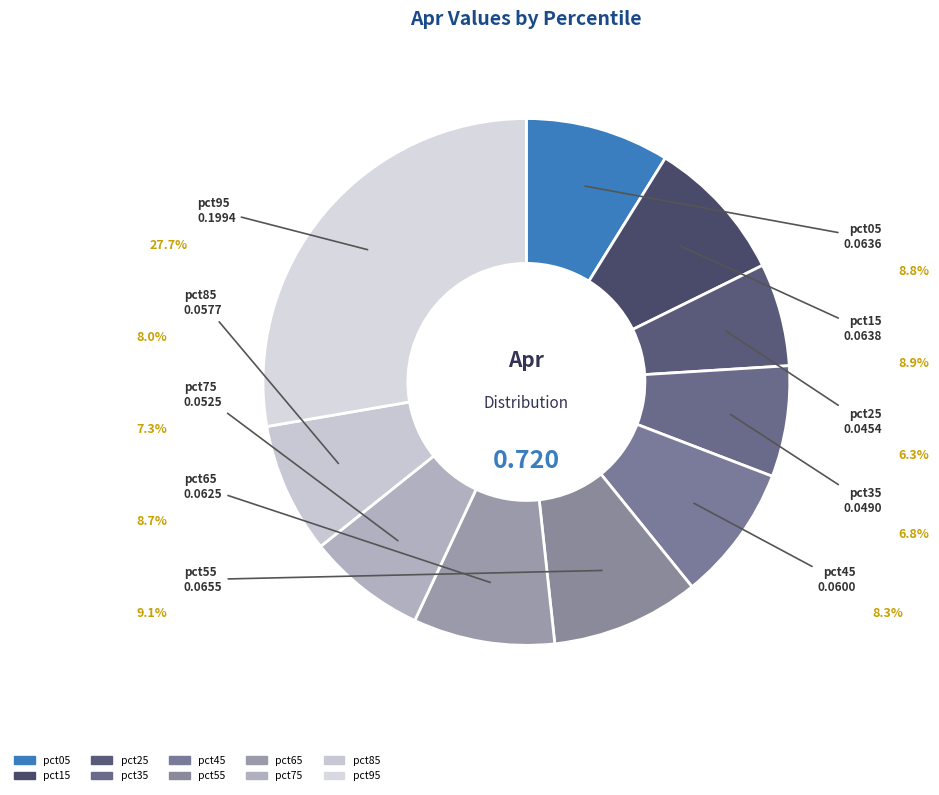

To the nearest percent, what is the average slice percentage?

10%